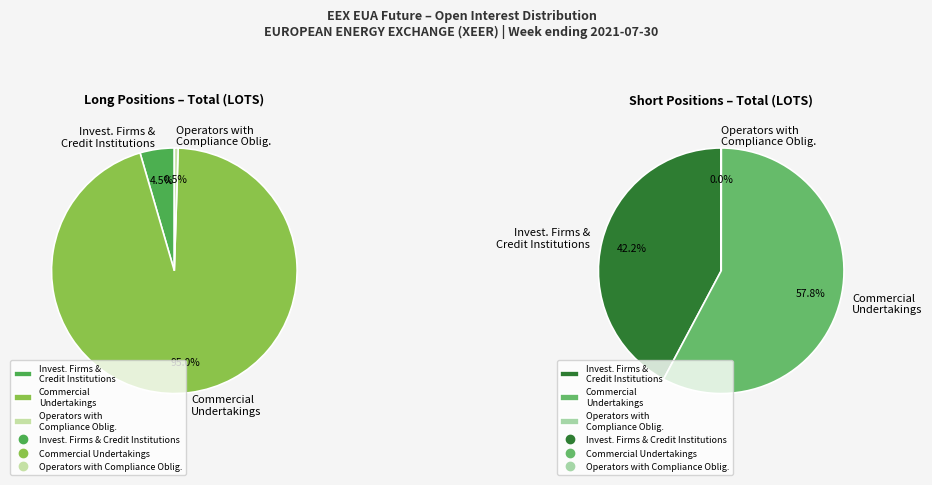

What is the majority slice?

Commercial Undertakings